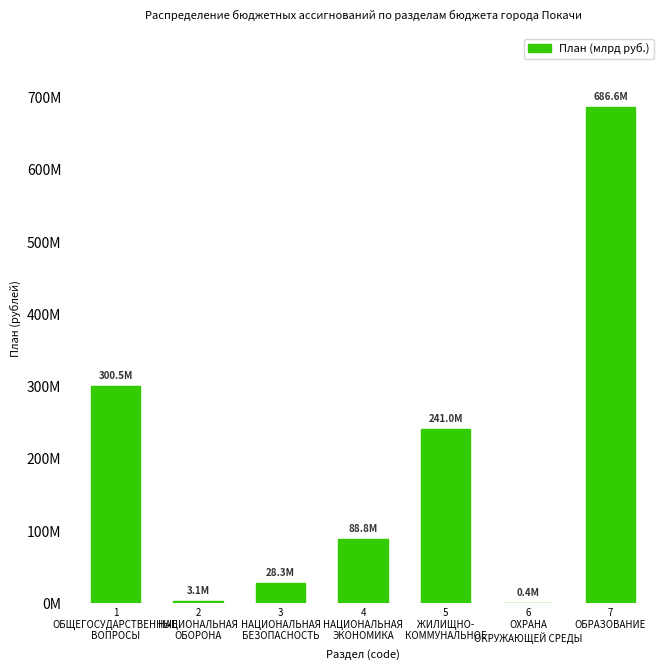

Which label corresponds to the smallest value in the chart?

6
ОХРАНА
ОКРУЖАЮЩЕЙ СРЕДЫ